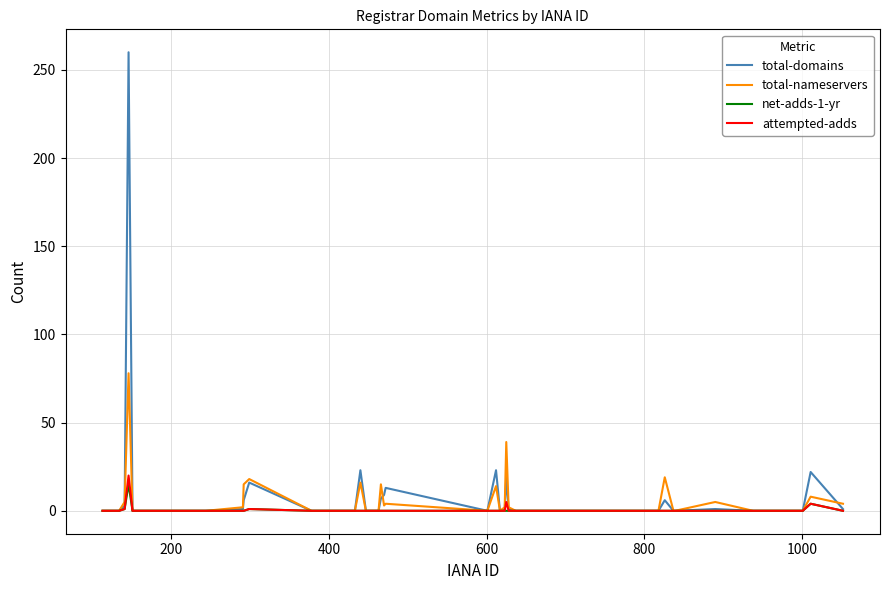

What is the highest value of the attempted-adds series?

20